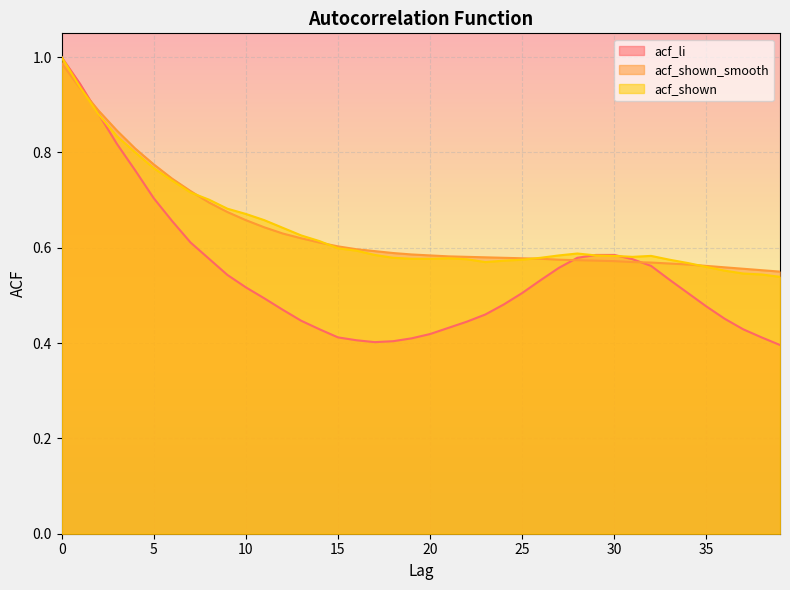

Which series changed the most between 0 and 22?

acf_li